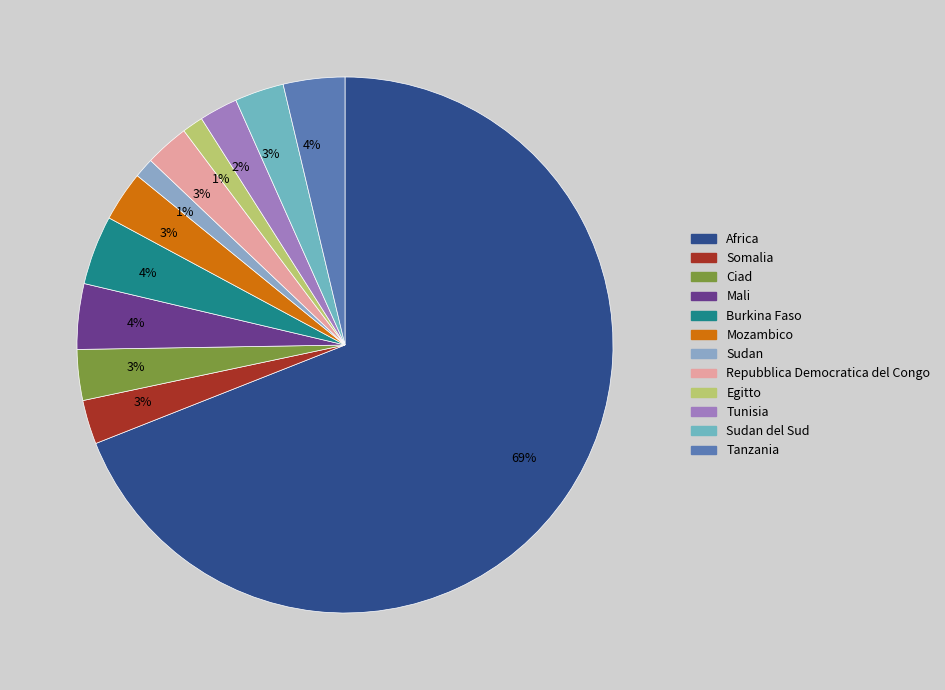

What is the largest slice in the pie chart?

Africa